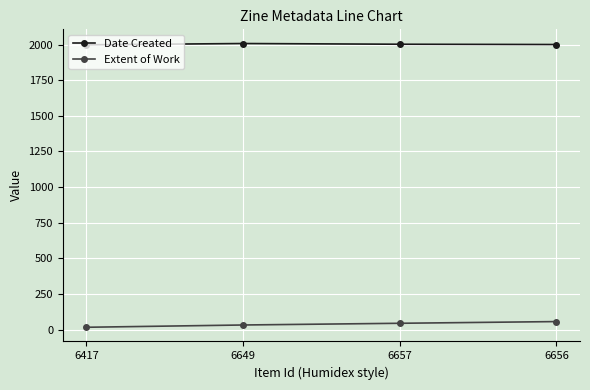

What is the lowest value of the Date Created series?

1999